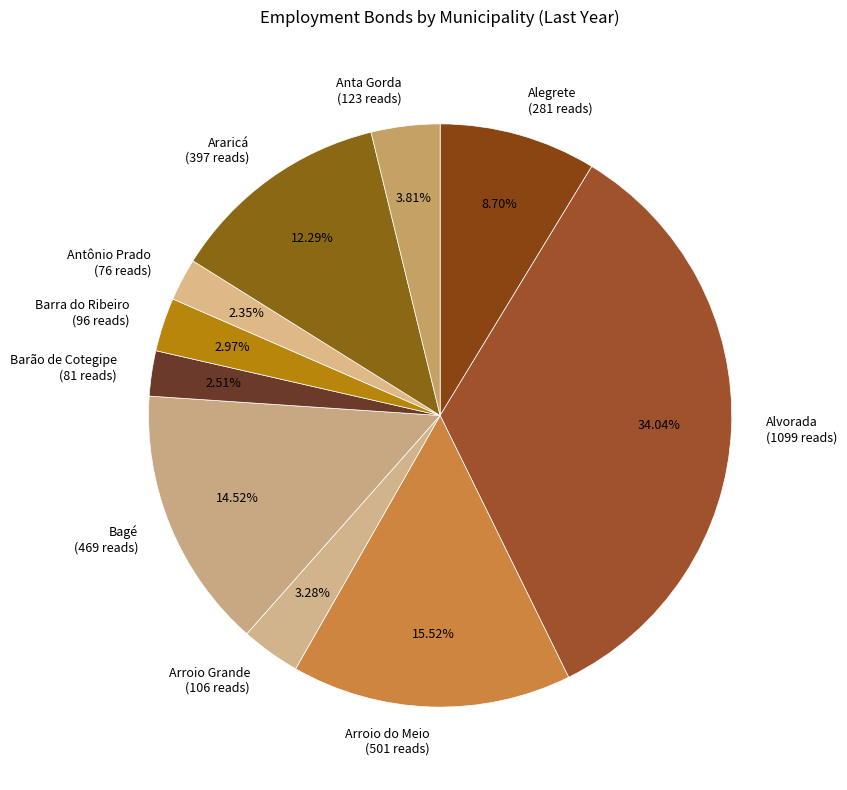

How many slices are in this pie chart?

10